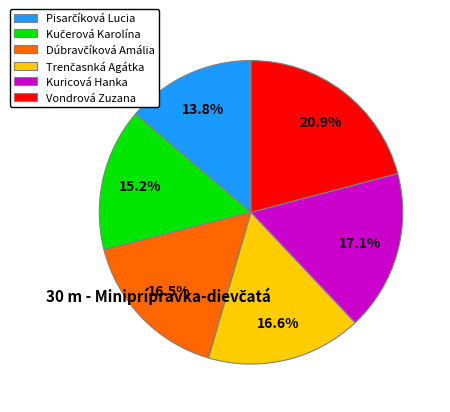

Is there a majority slice in this chart?

No